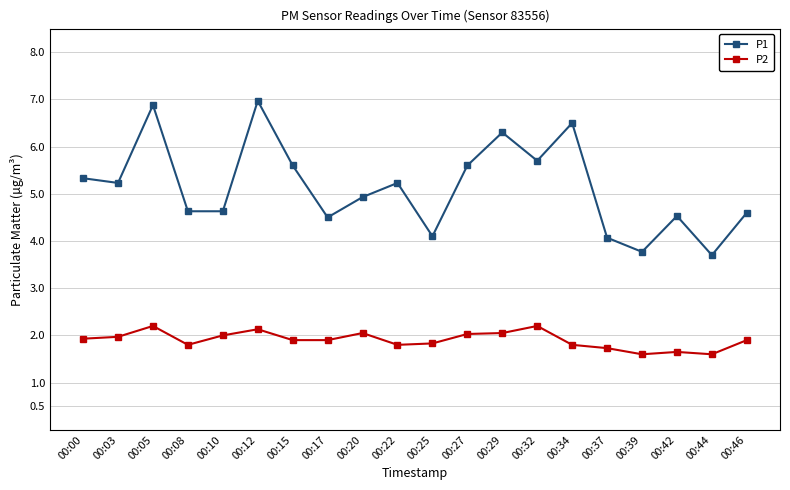

What is the value of the P1 point at the 8th from the left?

4.5